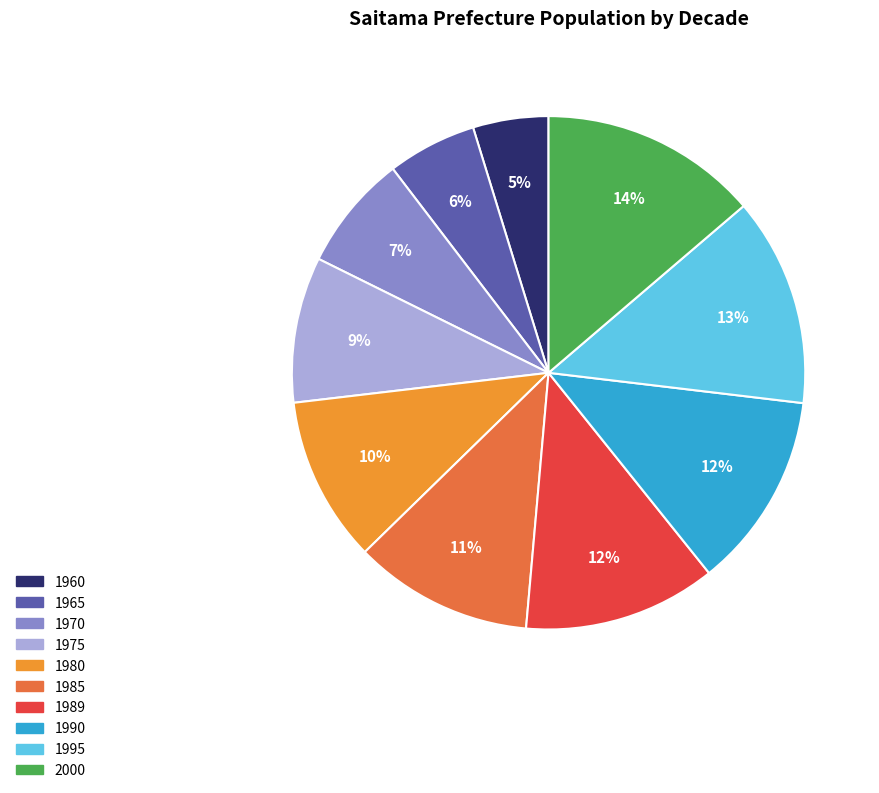

What is the largest slice in the pie chart?

2000